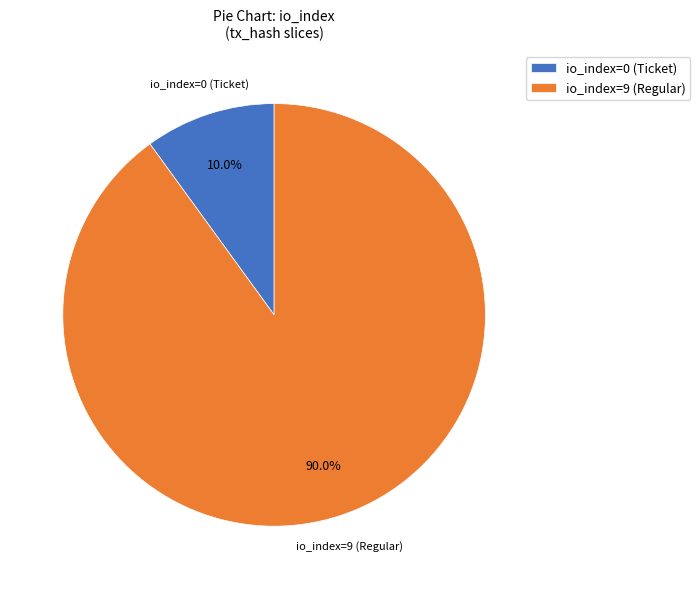

To the nearest percent, what is the average slice percentage?

50%